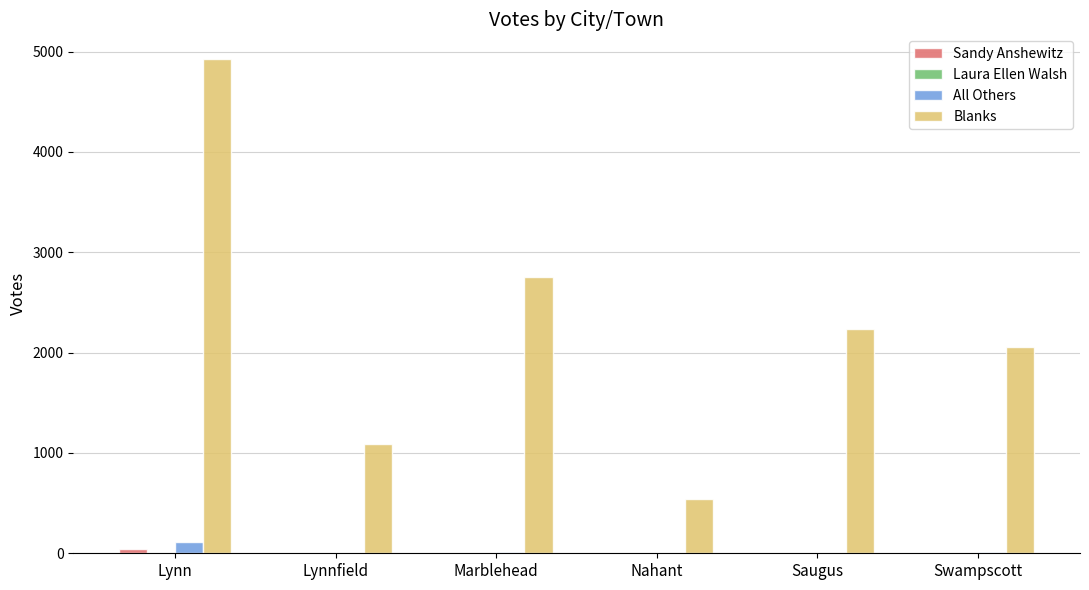

The Blanks series shows 4925 at Lynn. True or false?

True